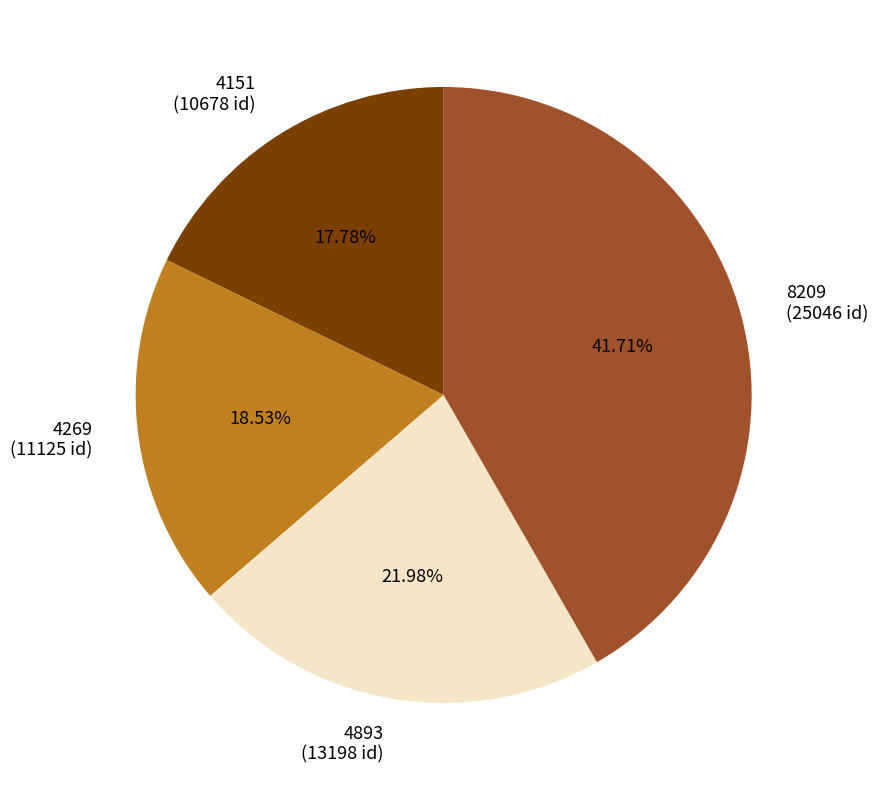

Approximately how many times larger is the value at 4151 (10678 id) compared to 8209 (25046 id)?

0.4